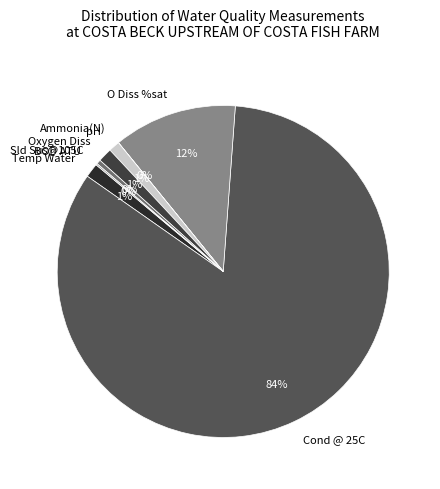

Which slice is the largest?

Cond @ 25C